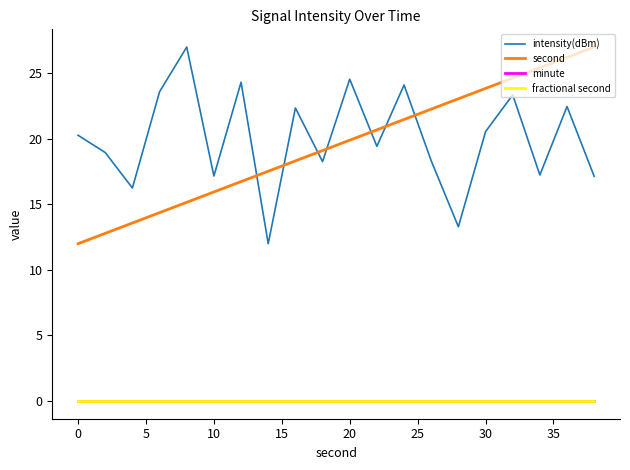

What is the maximum value shown in the chart?

27.0